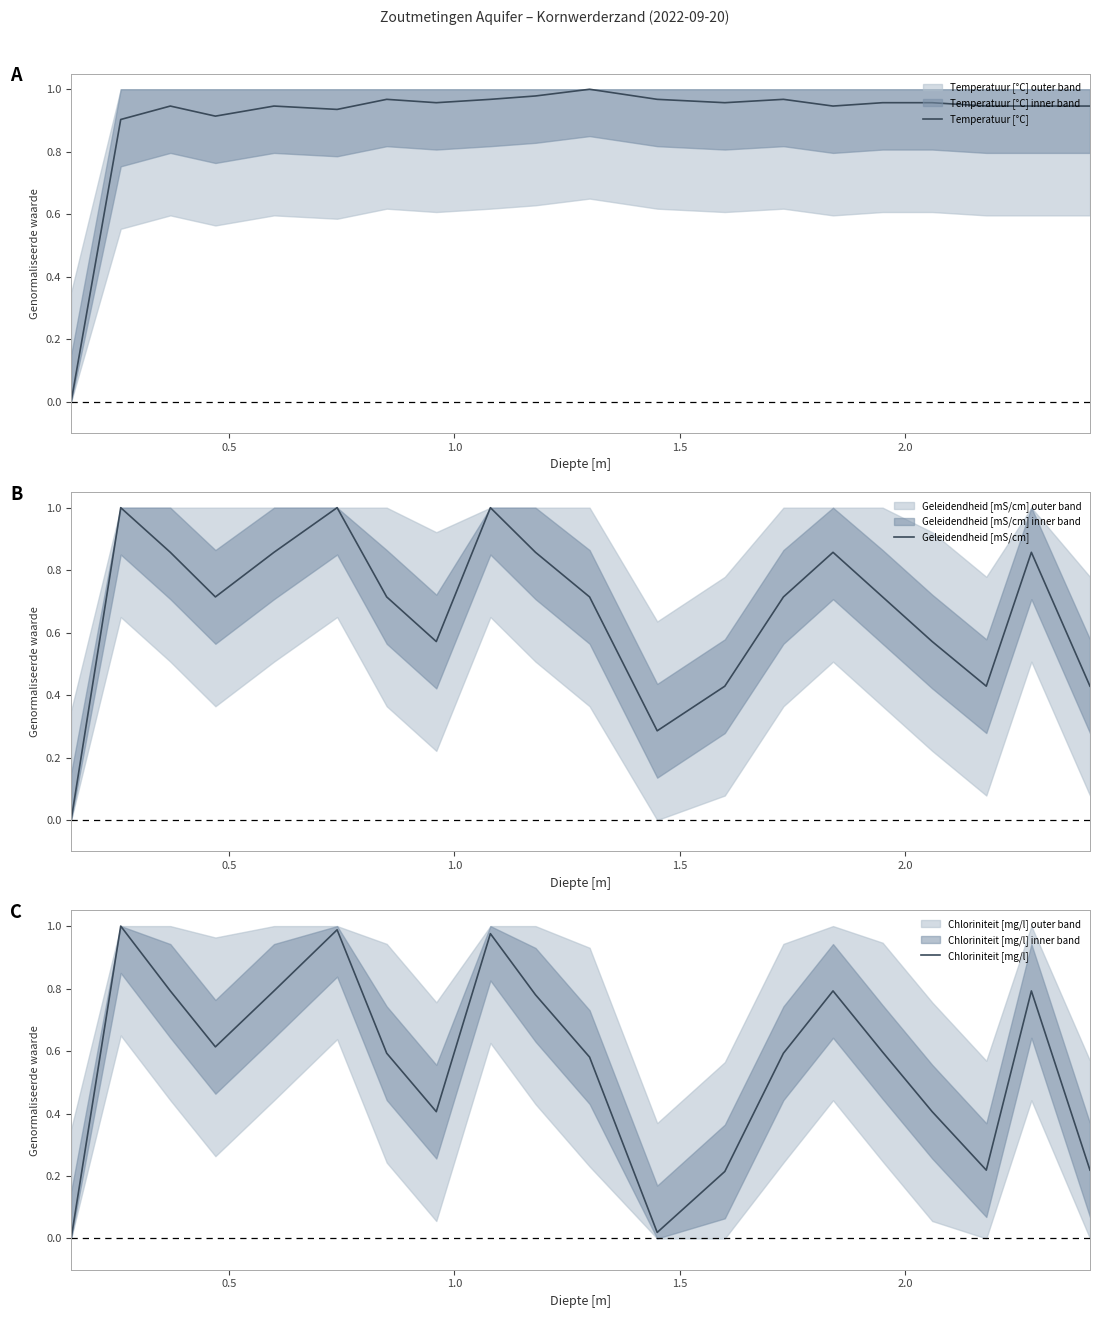

Is this an area chart (filled region under the line)?

No